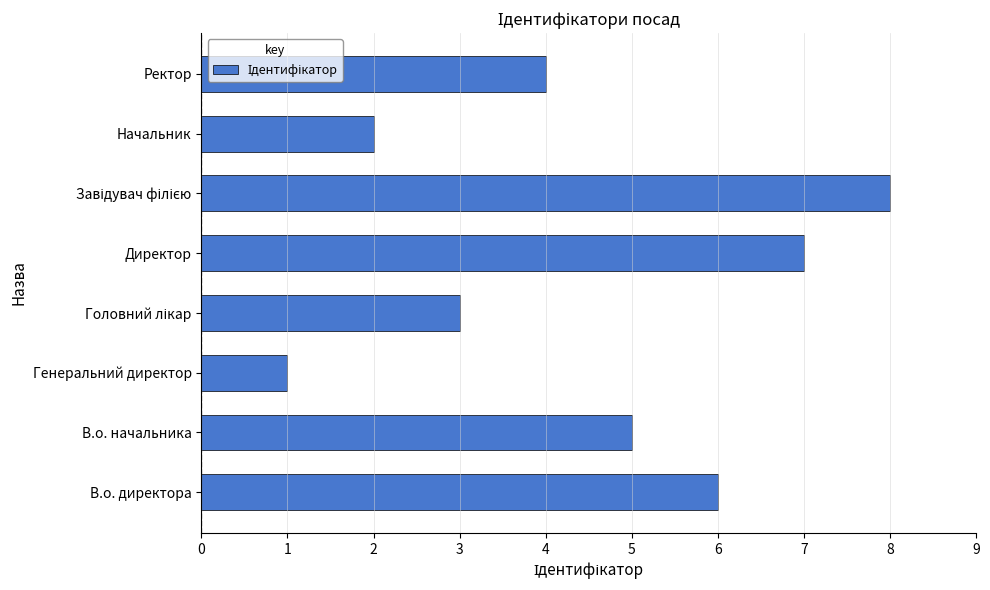

Are the bars horizontal?

Yes